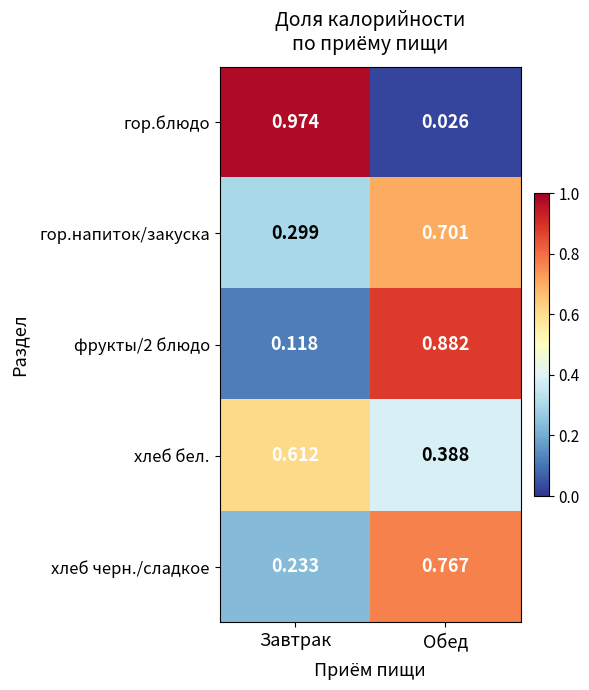

Between Завтрак and Обед, which series saw the biggest shift?

гор.блюдо